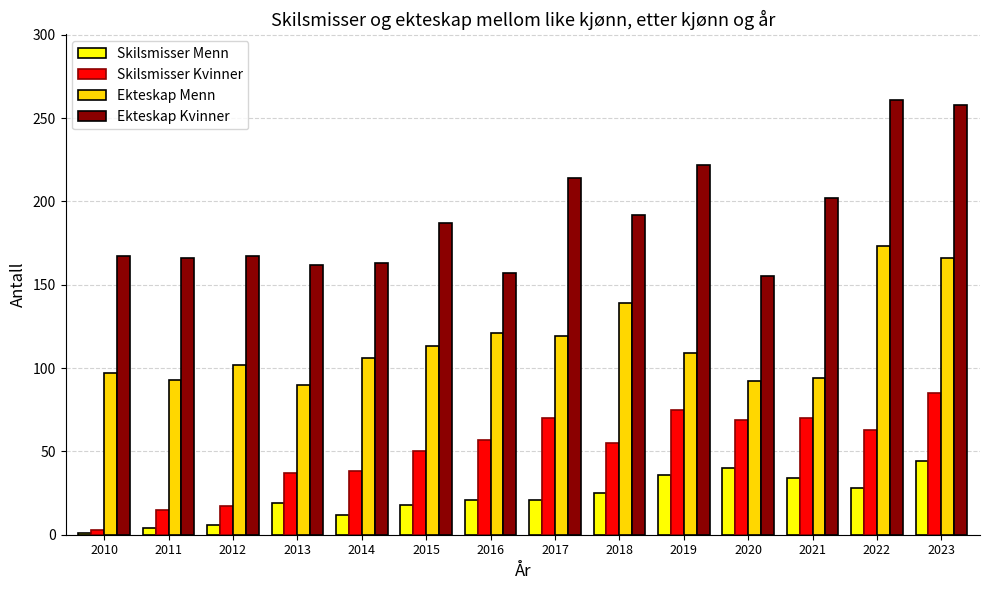

What is the difference between the maximum and second lowest values in the Ekteskap Menn series?

81